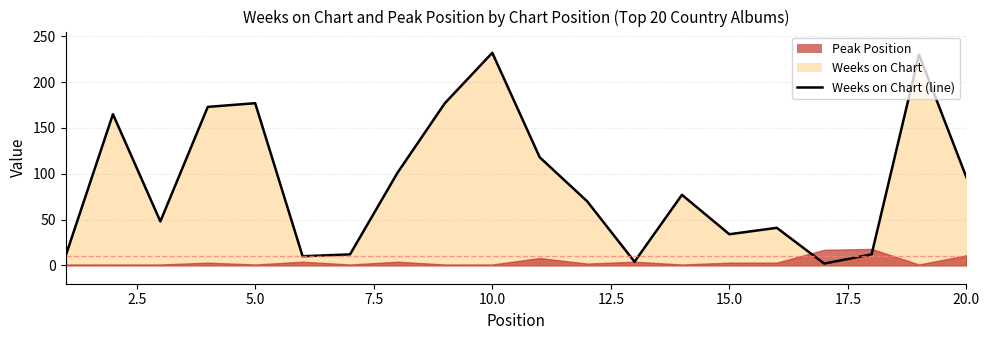

What is the average value?

89